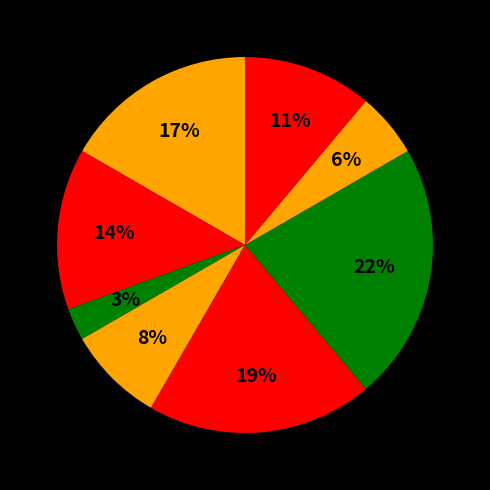

Count the number of slices in the pie.

8